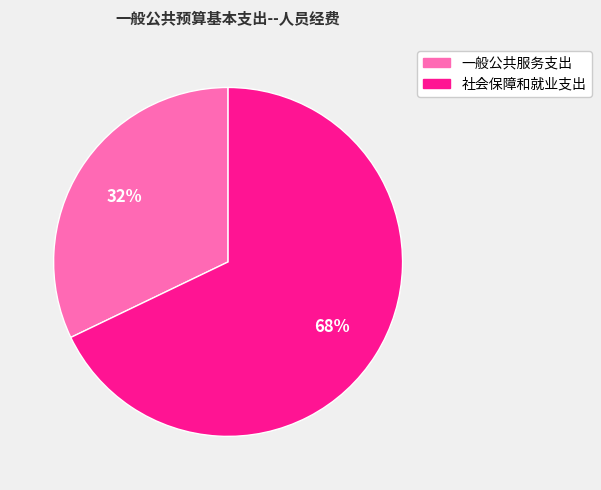

Is it true that 一般公共服务支出 is 38% of the pie?

False